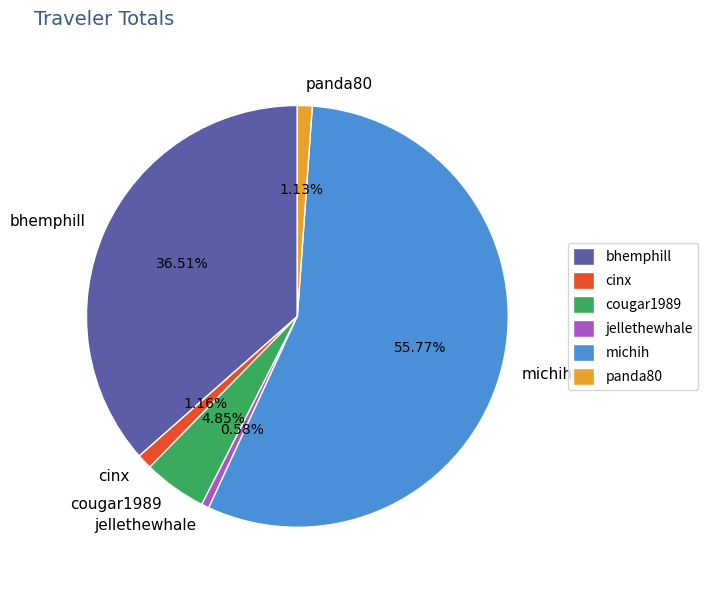

What portion of the pie excludes bhemphill?

63.5%